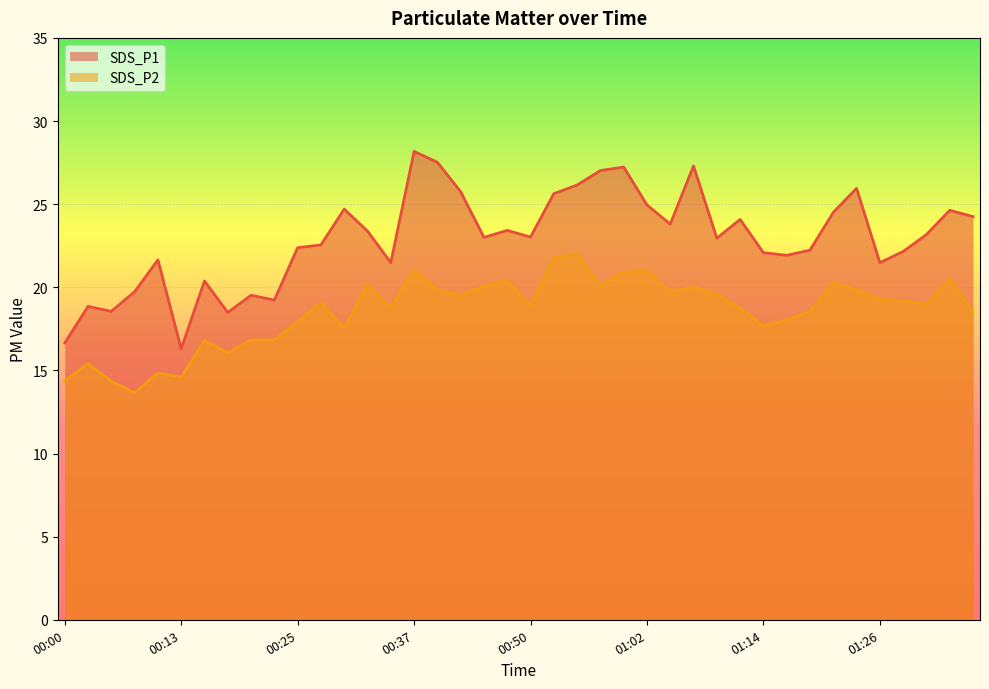

At which label does SDS_P2 first exceed 19?

00:27